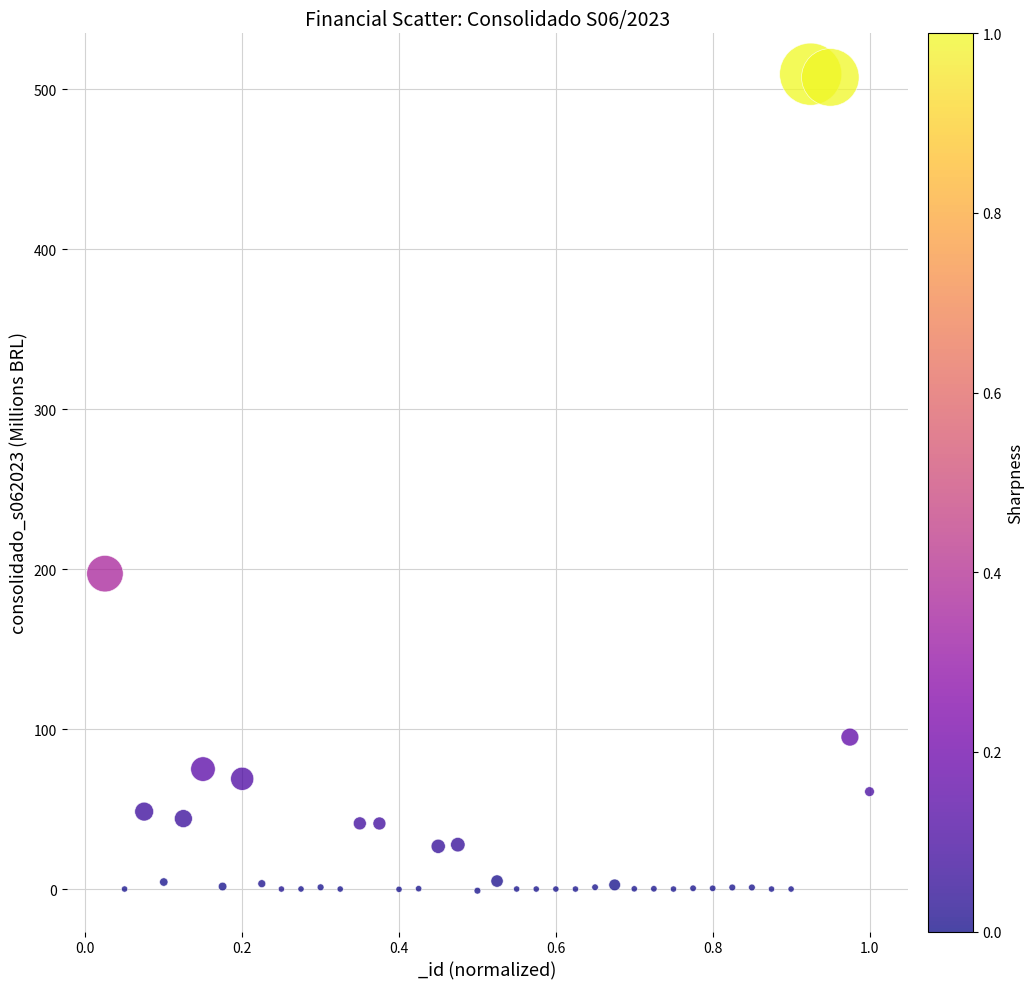

What is the range of X values (max minus min)?

1.0